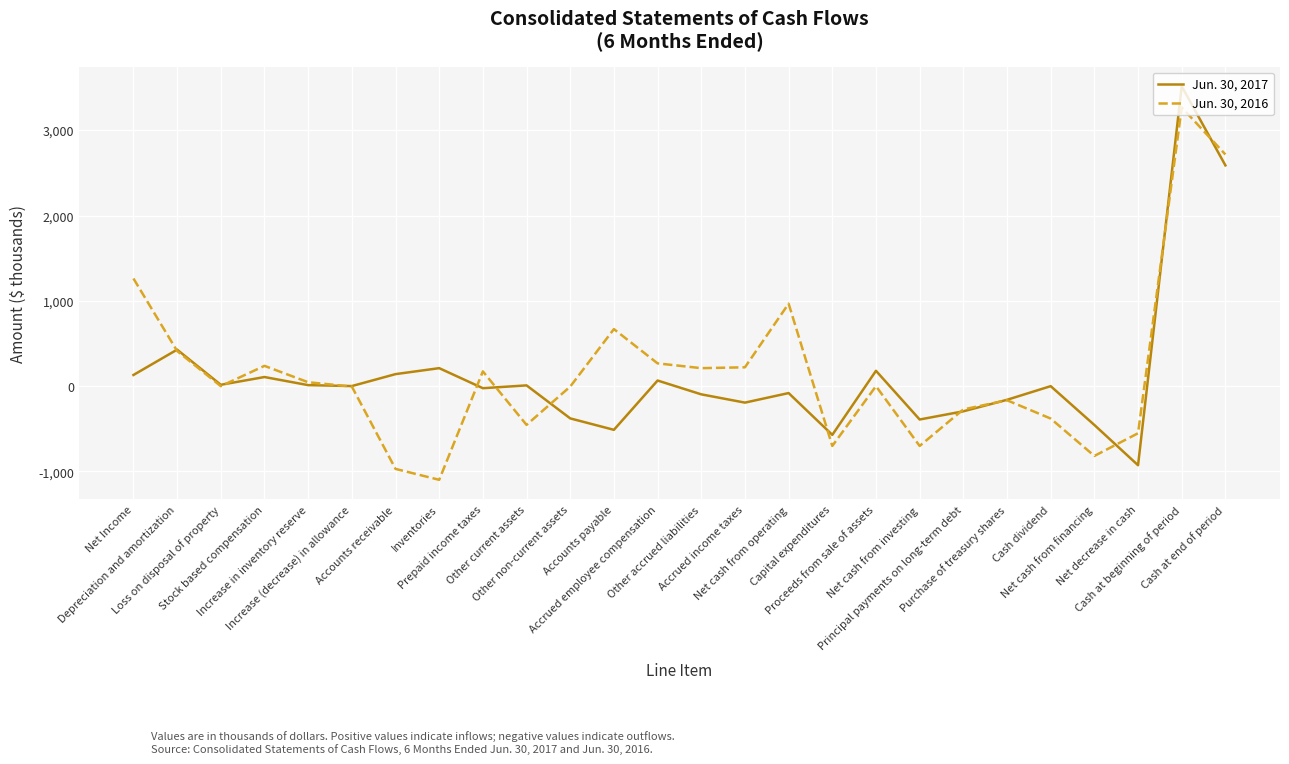

Rank the series by their average value, from lowest to highest.

Jun. 30, 2017, Jun. 30, 2016